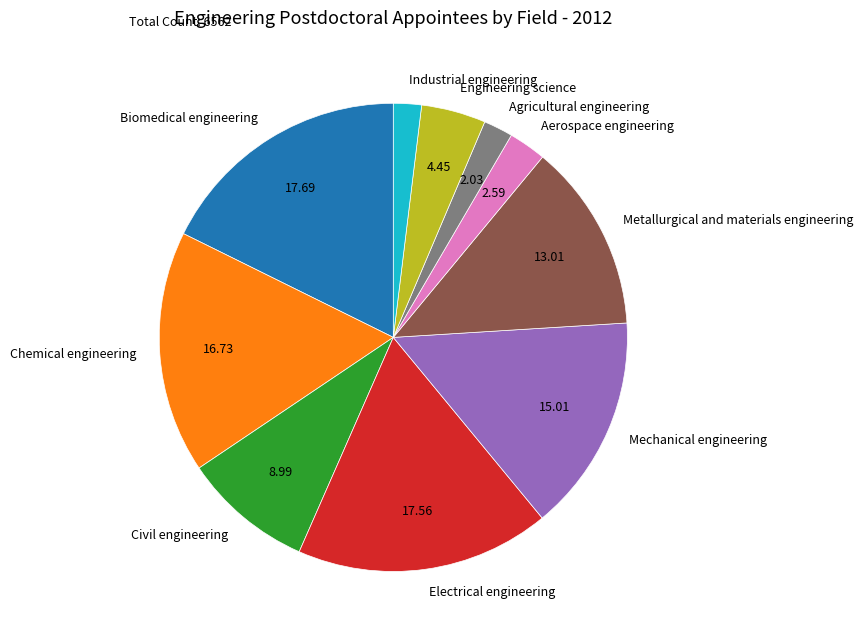

Which has a higher value, Biomedical engineering or Mechanical engineering?

Biomedical engineering